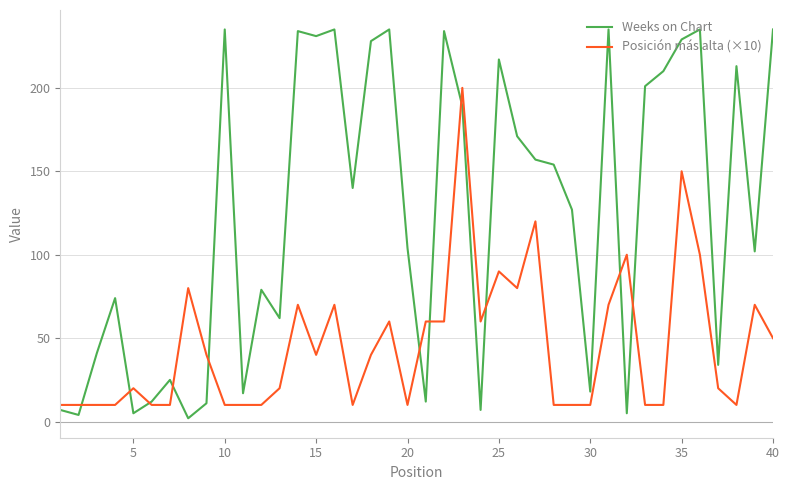

What is the highest value of the Weeks on Chart series?

235